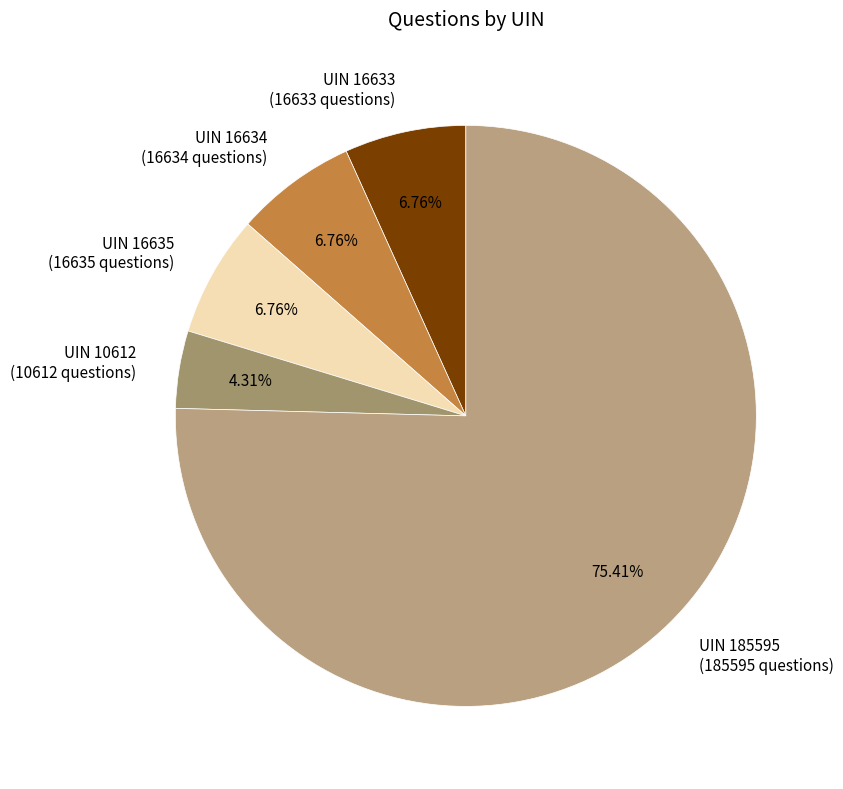

How many slices are in this pie chart?

5